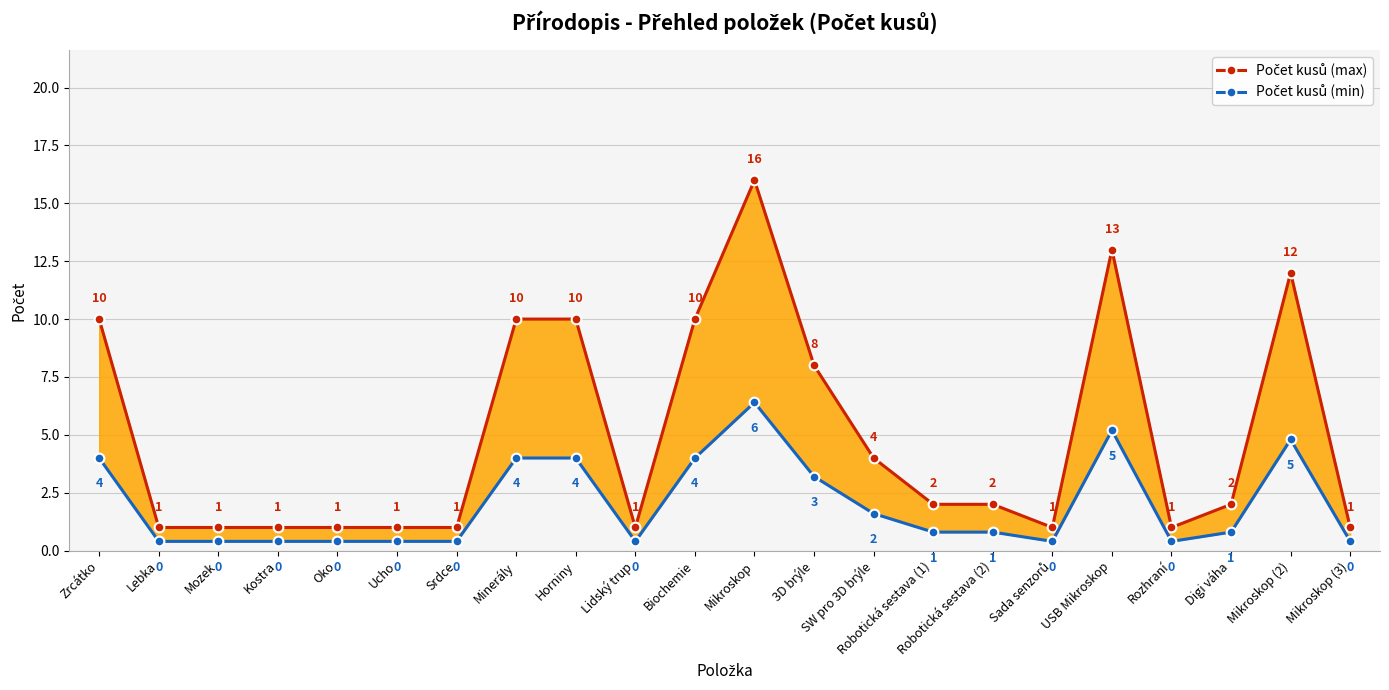

Rank the series by their average value, from lowest to highest.

Počet kusů (min), Počet kusů (max)